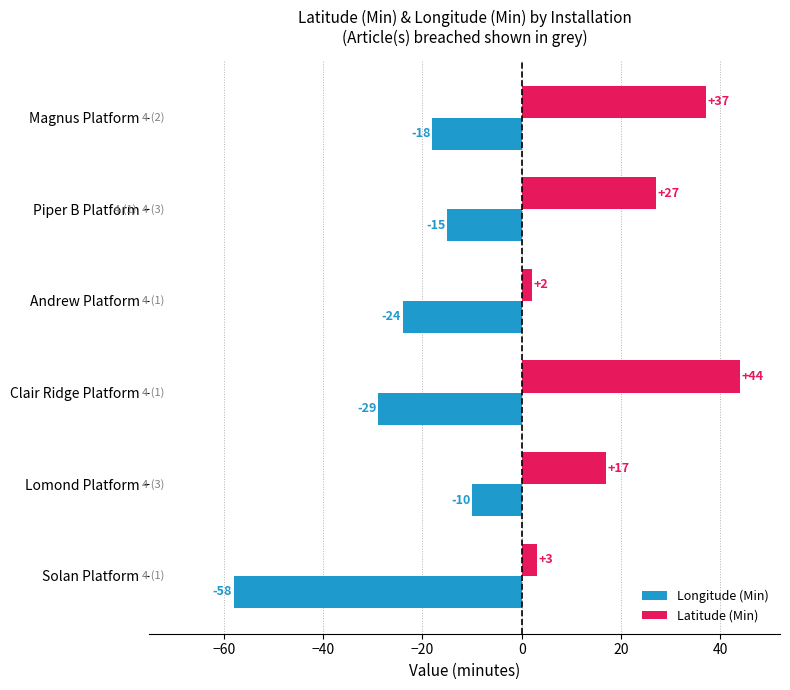

Rank the series by their maximum value, from lowest to highest.

Longitude (Min), Latitude (Min)